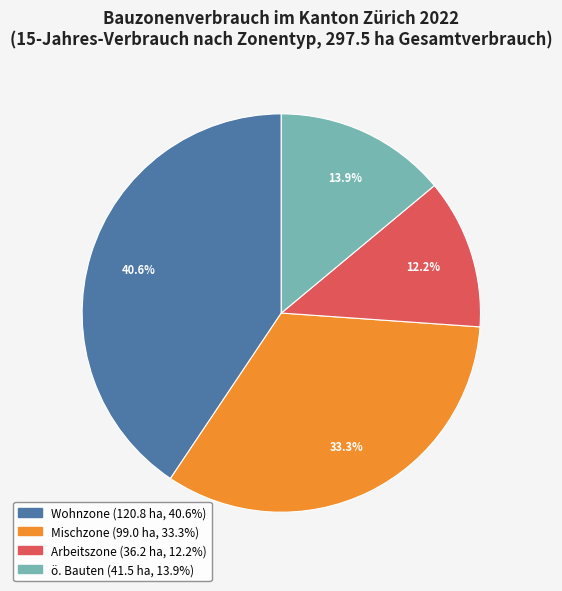

Approximately how many times larger is the value at Wohnzone compared to Arbeitszone?

3.3